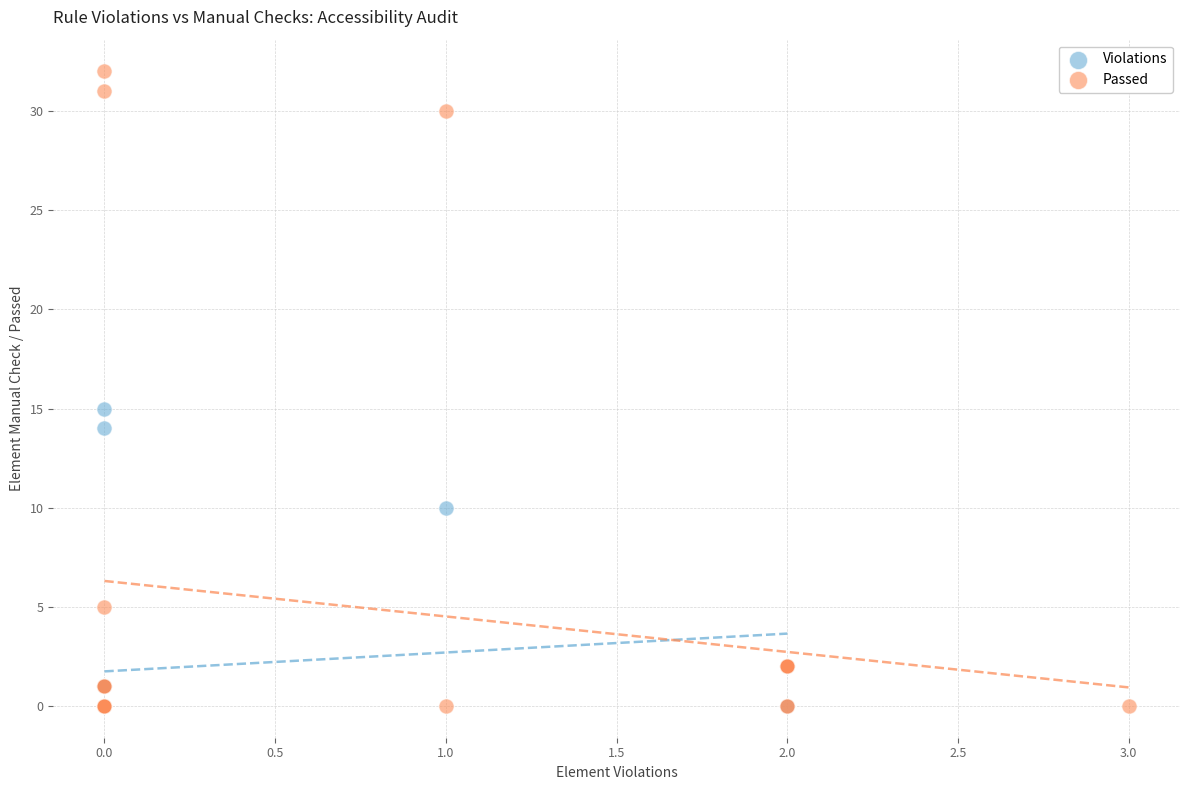

Which series reaches the maximum Y coordinate?

Passed